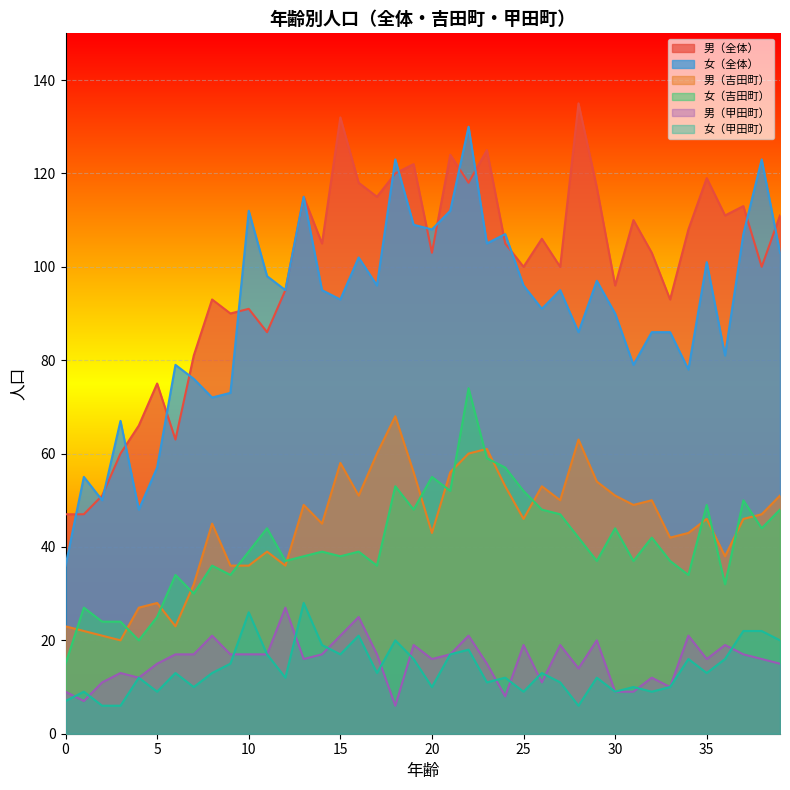

What are all the series names shown in the legend?

男（全体）, 女（全体）, 男（吉田町）, 女（吉田町）, 男（甲田町）, 女（甲田町）